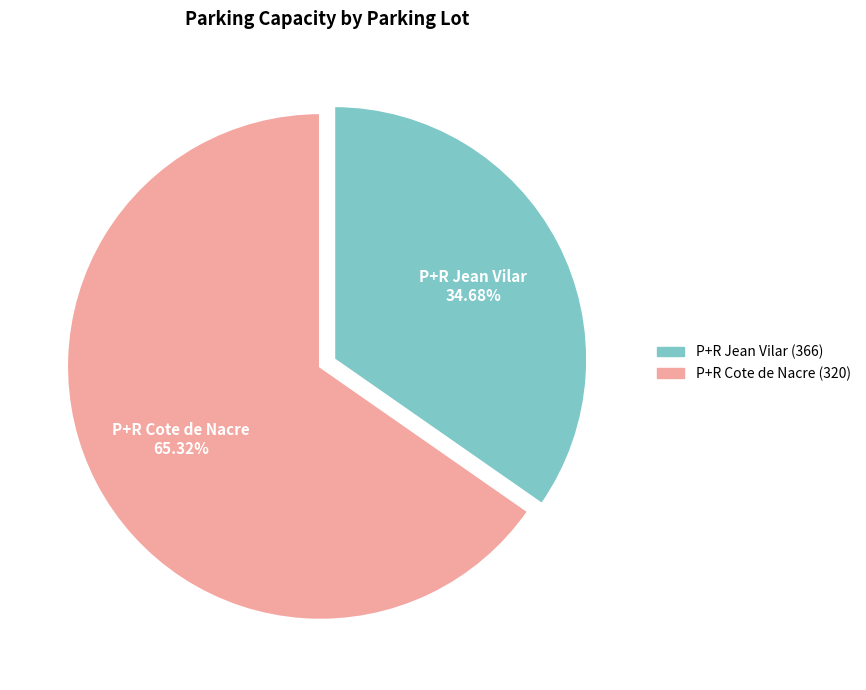

To the nearest percent, what is the combined percentage of P+R Jean Vilar (366) and P+R Cote de Nacre (320)?

100%